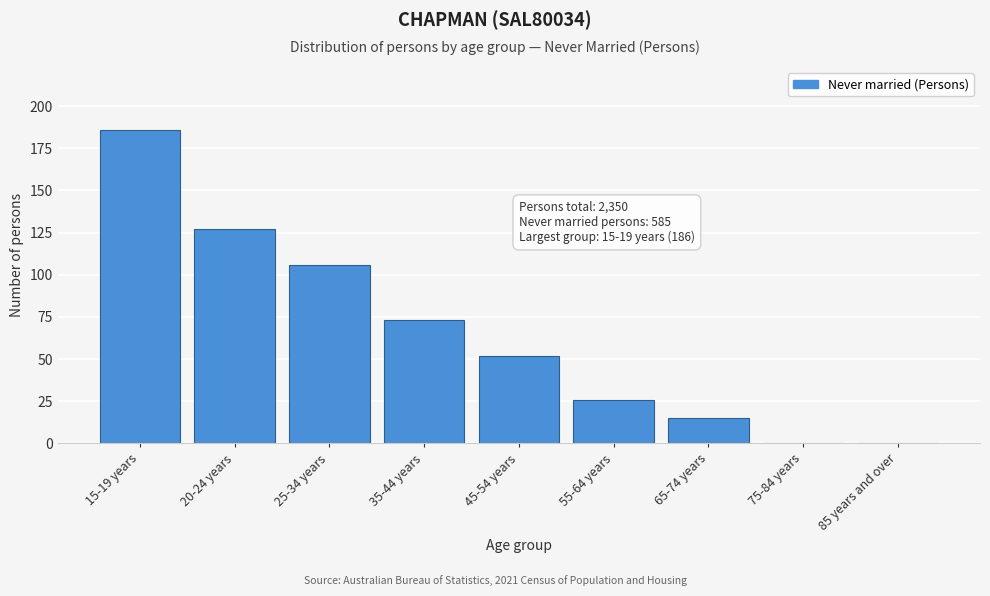

Reading left to right, extract all data points from this chart.

15-19 years=186	20-24 years=127	25-34 years=106	35-44 years=73	45-54 years=52	55-64 years=26	65-74 years=15	75-84 years=0	85 years and over=0